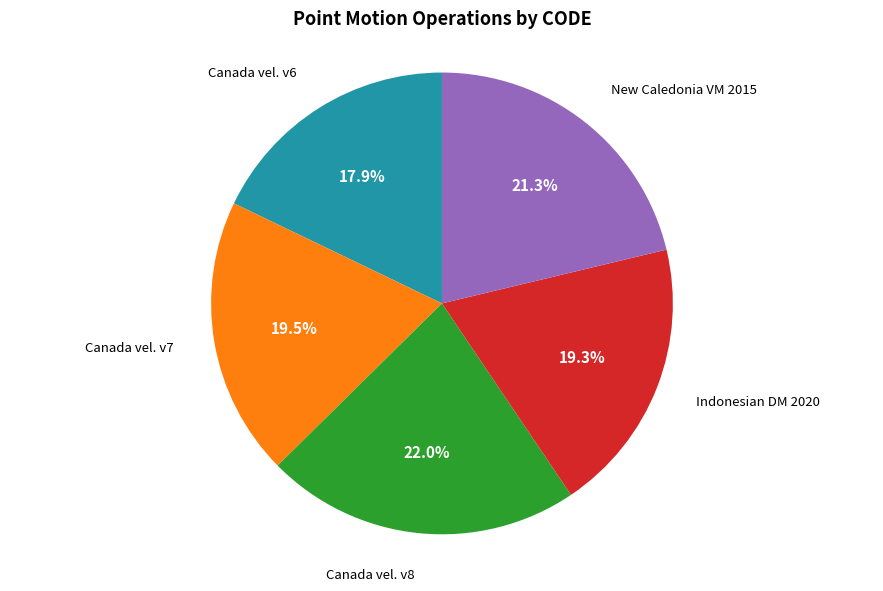

Is there any slice that represents more than half of the pie?

No